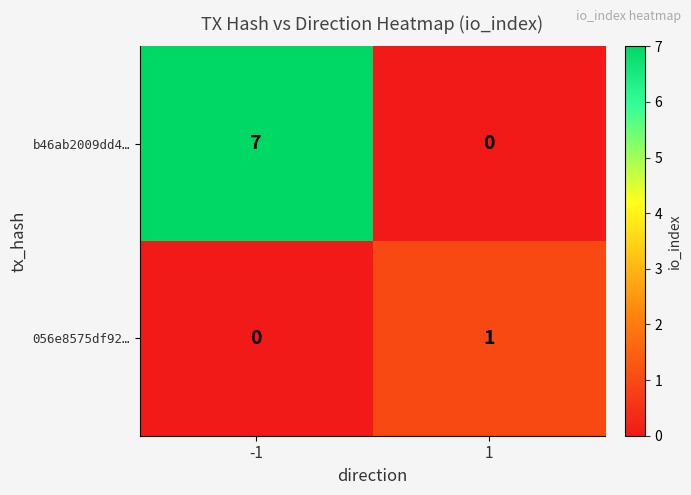

At how many categories does at least one series exceed 4?

1